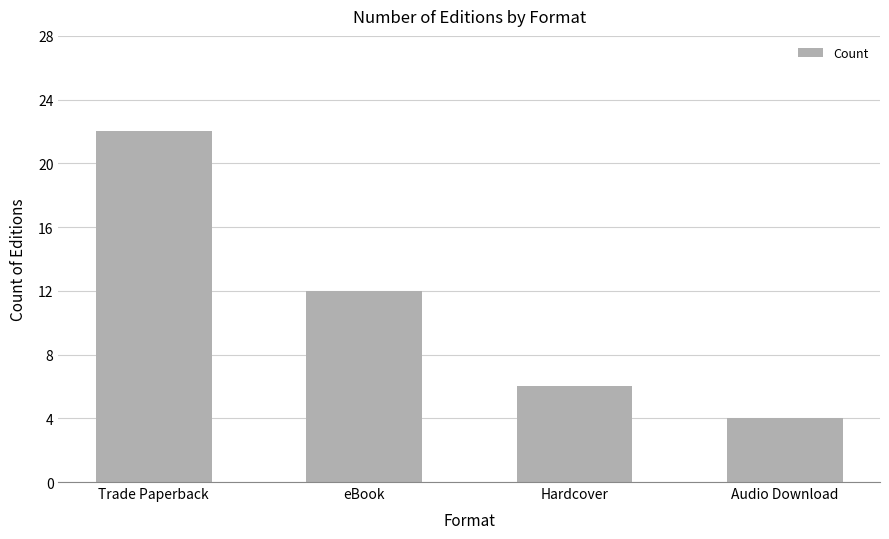

Rank the categories by value from highest to lowest.

Trade Paperback, eBook, Hardcover, Audio Download